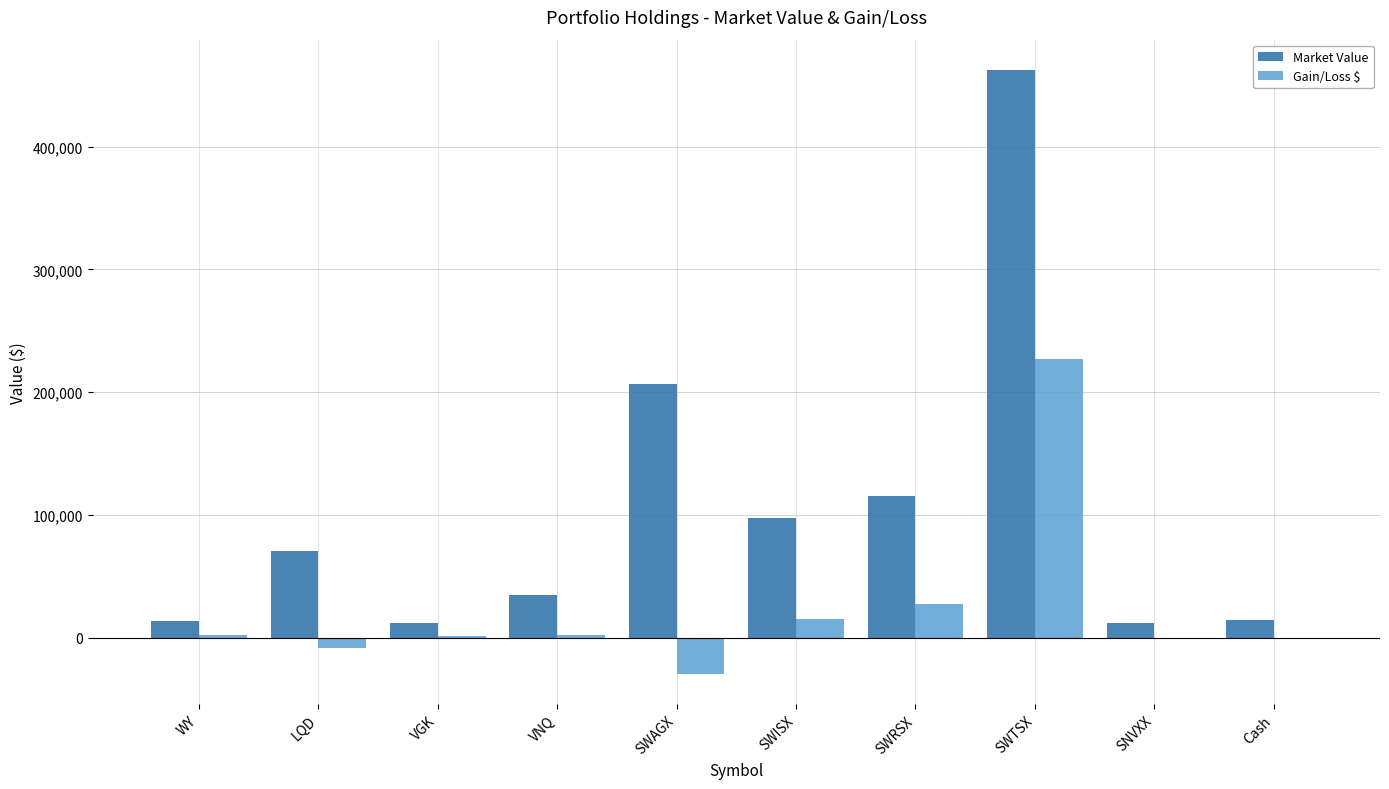

Count the number of categories in the chart.

10